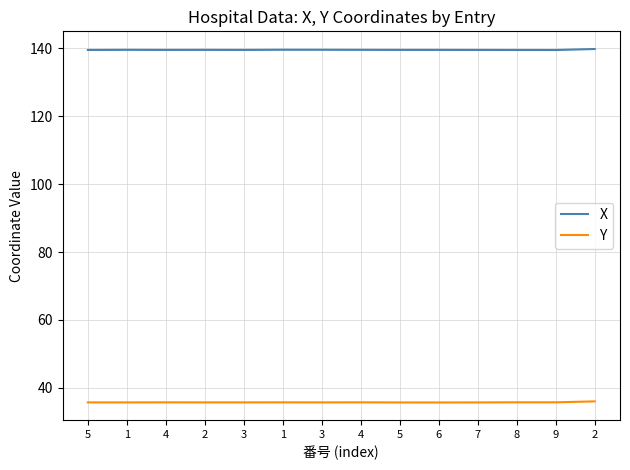

Is this an area chart (filled region under the line)?

No